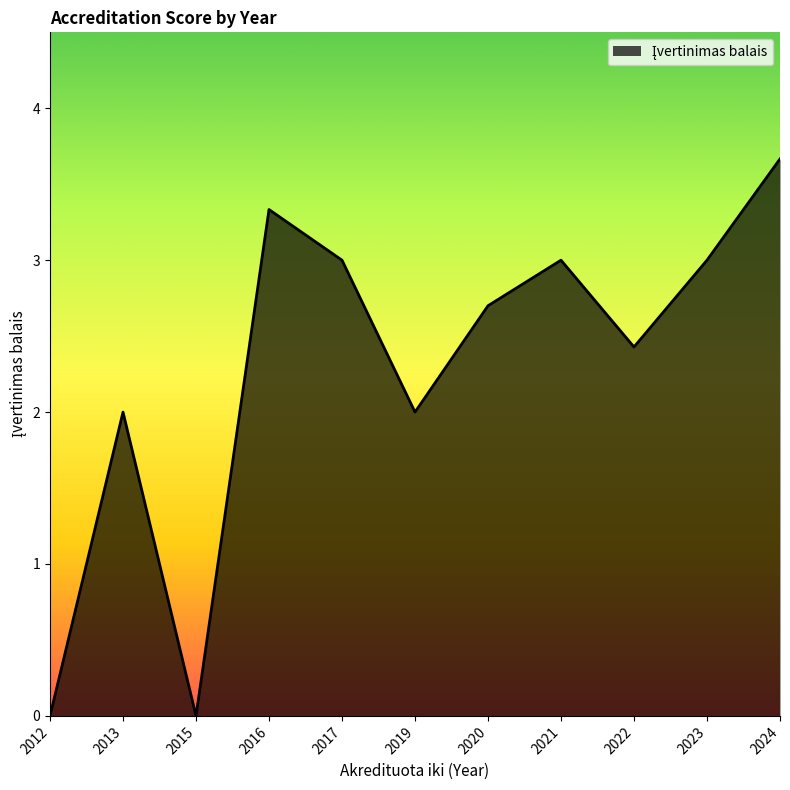

What is the greatest value displayed?

3.7